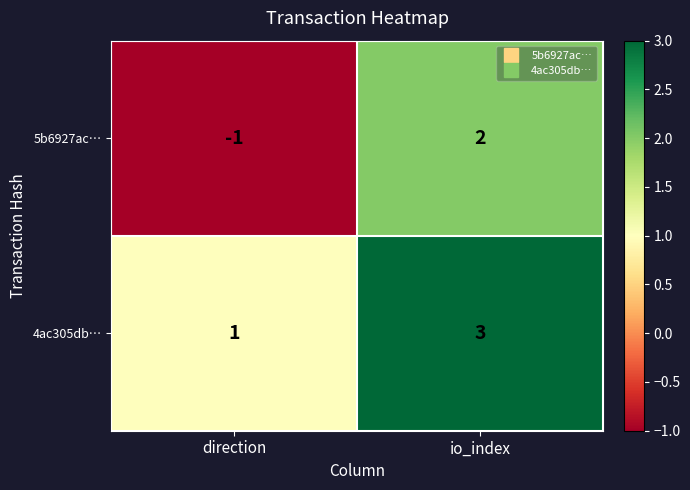

How many data points does each series have?

2